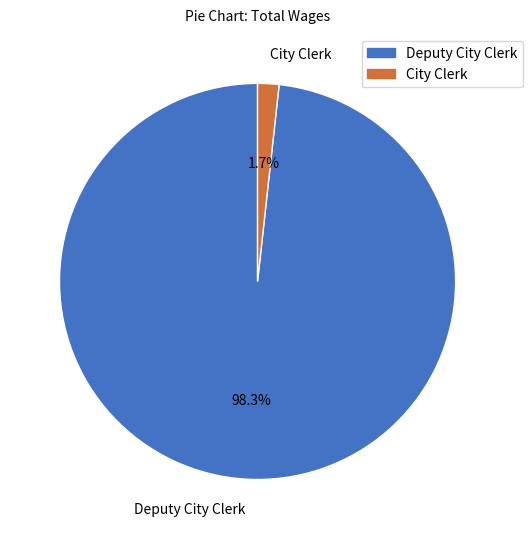

Is there any slice that represents more than half of the pie?

Yes